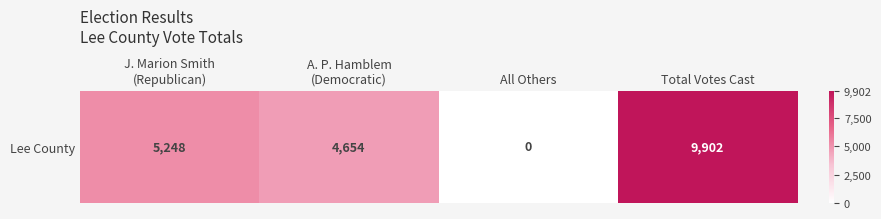

What is the sum of the values at Total Votes Cast and J. Marion Smith
(Republican)?

15150